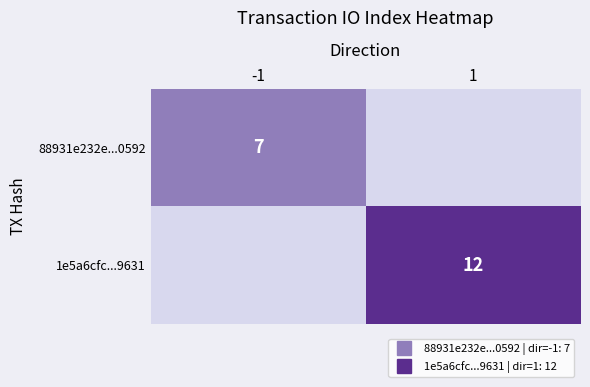

What is the average value of the 88931e232e...0592 series?

4